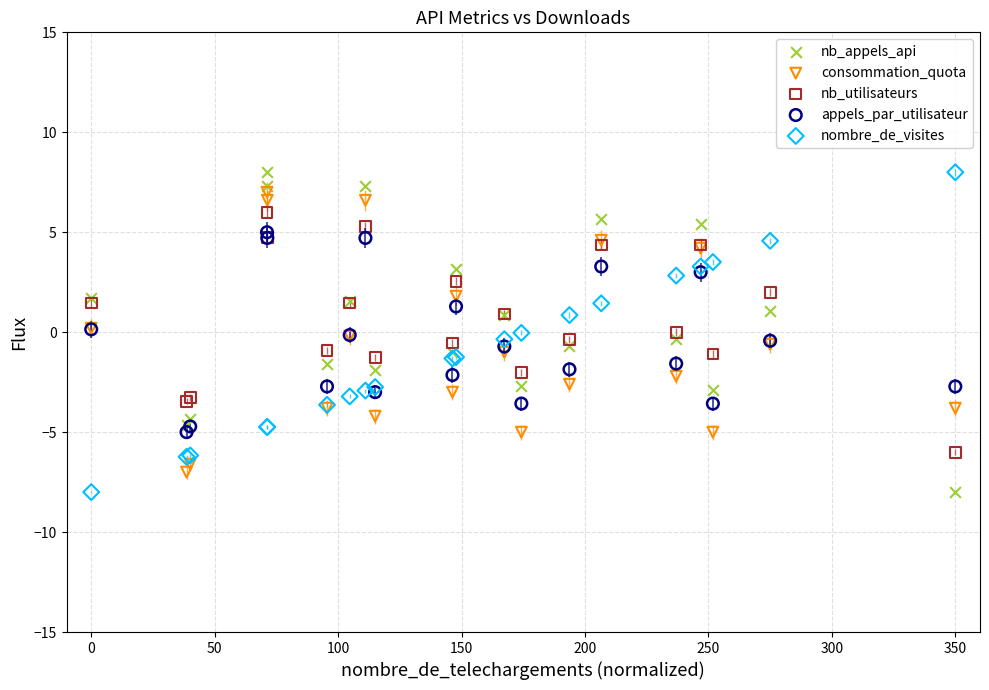

What are all the series names shown in the legend?

nb_appels_api, consommation_quota, nb_utilisateurs, appels_par_utilisateur, nombre_de_visites